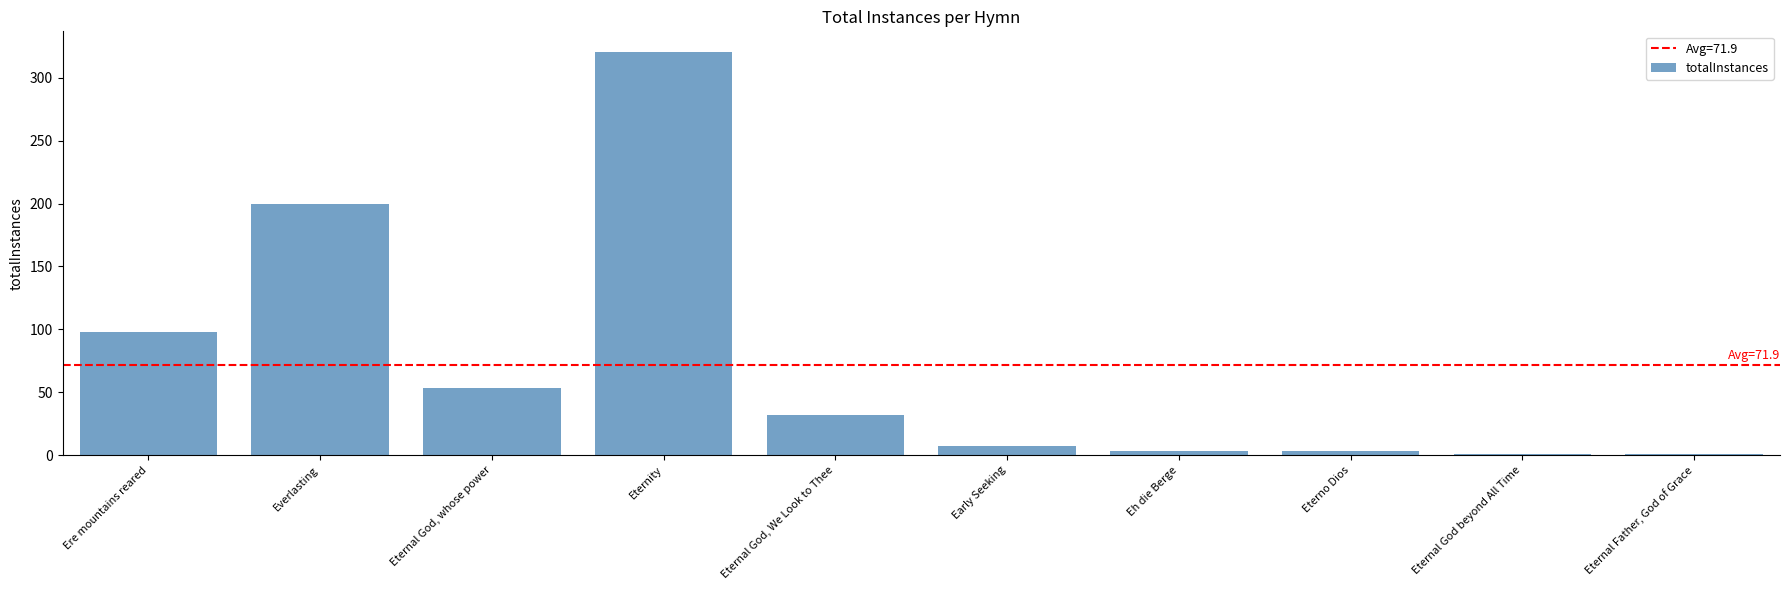

Between Eternal God beyond All Time and Eternity, which is larger?

Eternity